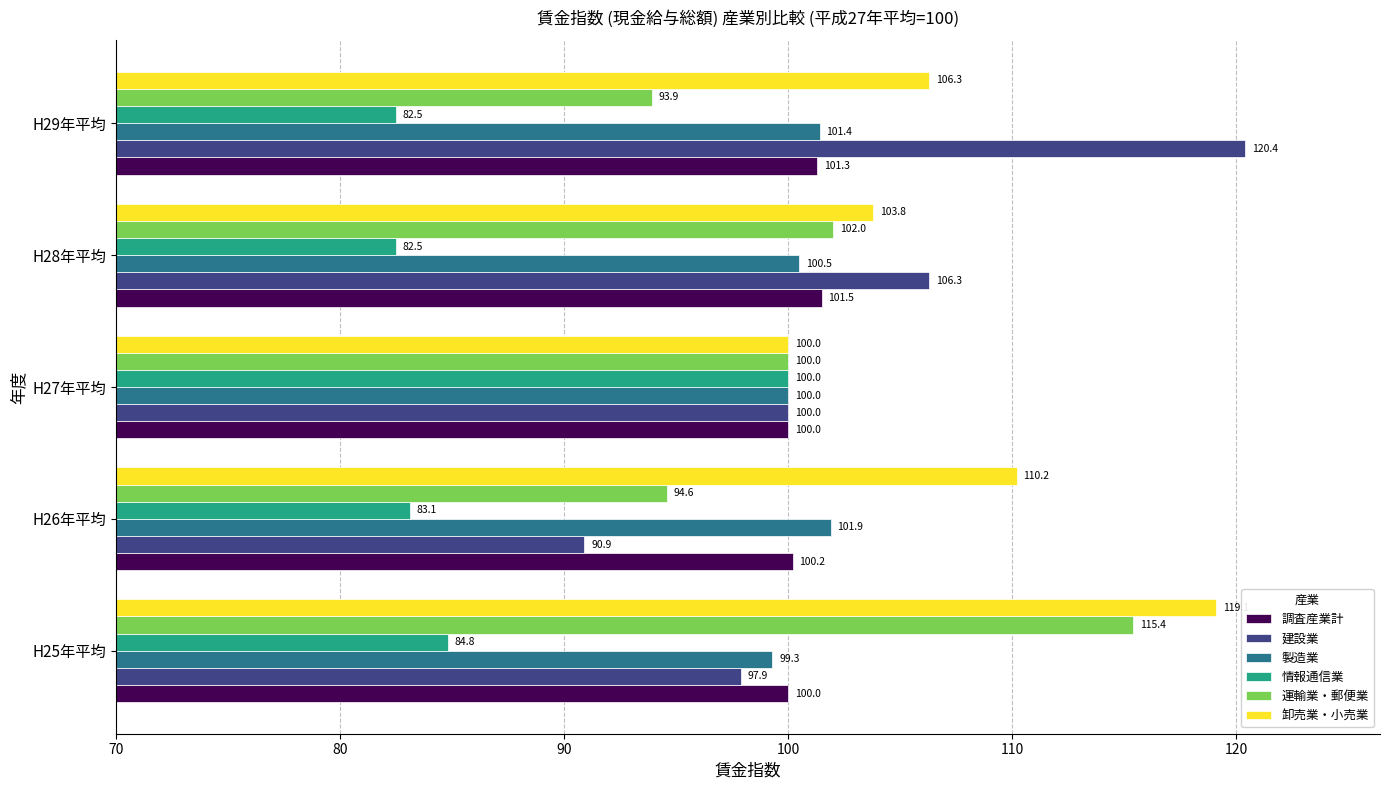

At how many categories does at least one series exceed 86?

5